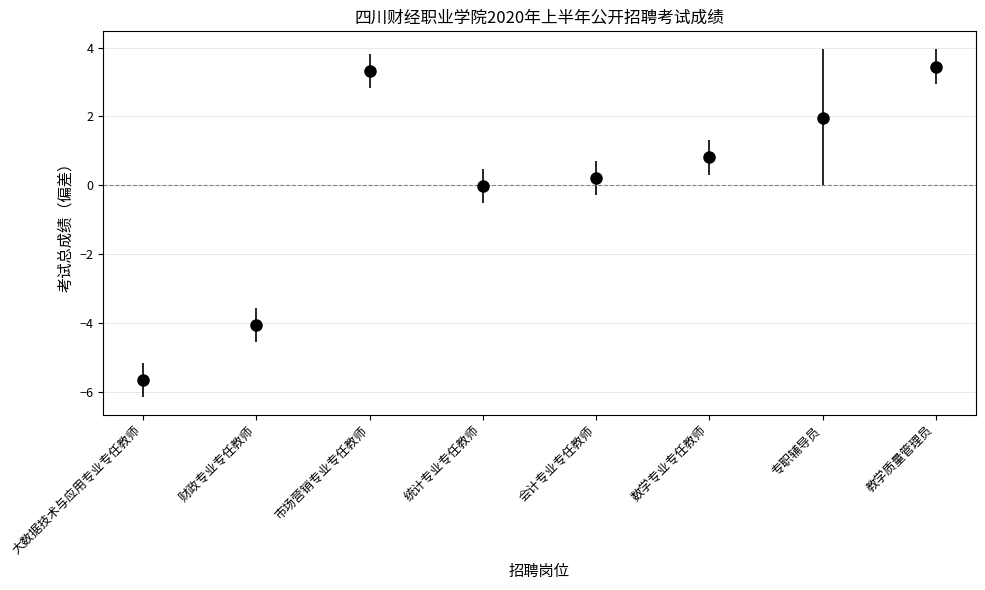

True or false: the data shows -4.1 at 财政专业专任教师.

True